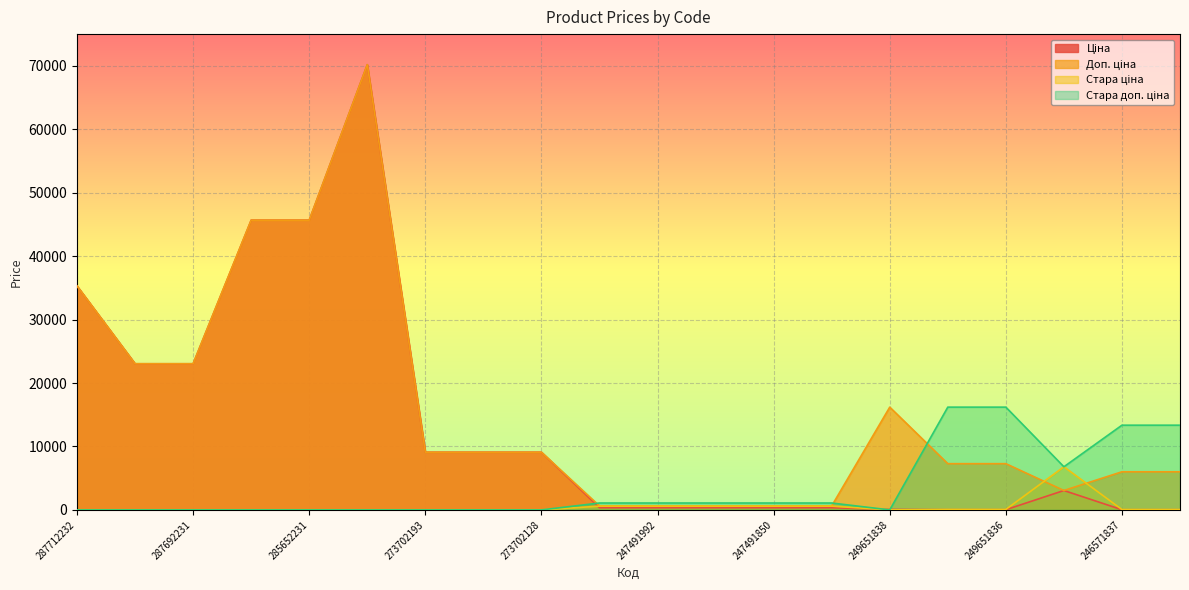

True or false: Стара ціна and Доп. ціна intersect in this chart.

True